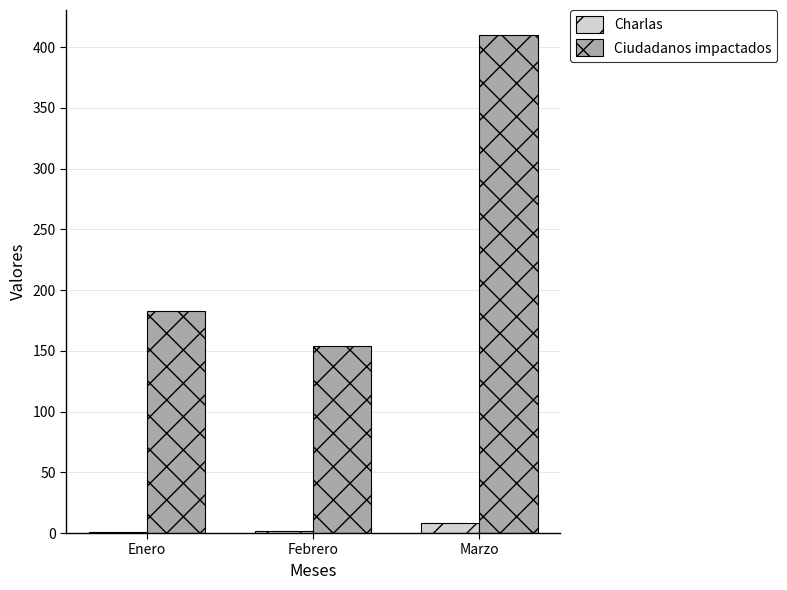

The value of Ciudadanos impactados at Enero is 183. True or false?

True